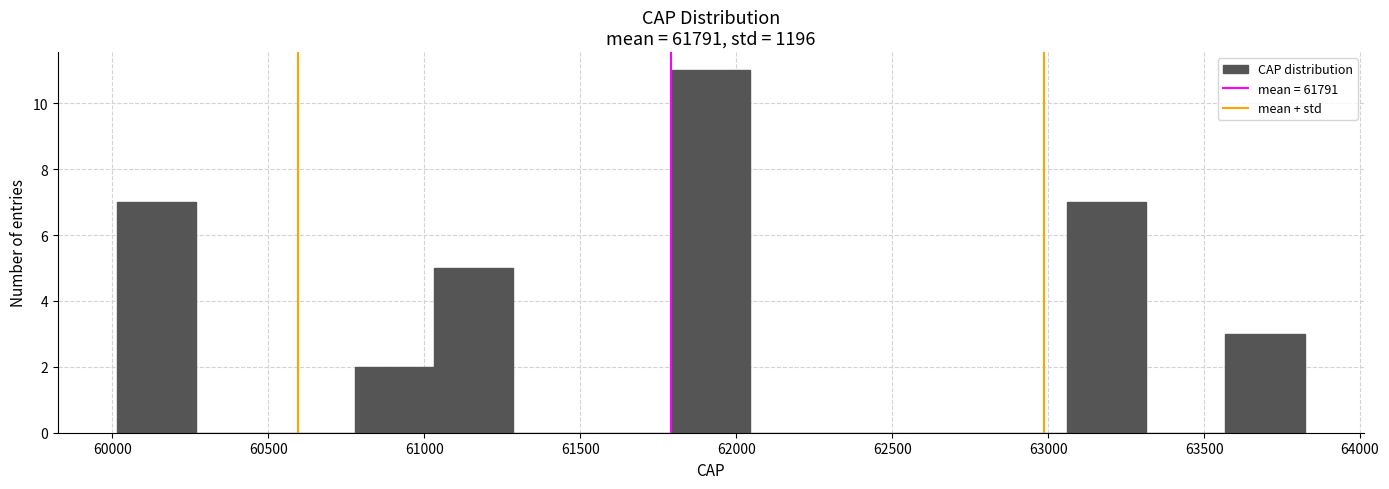

Over which range of the x-axis is the bar tallest?

61800 to 62050